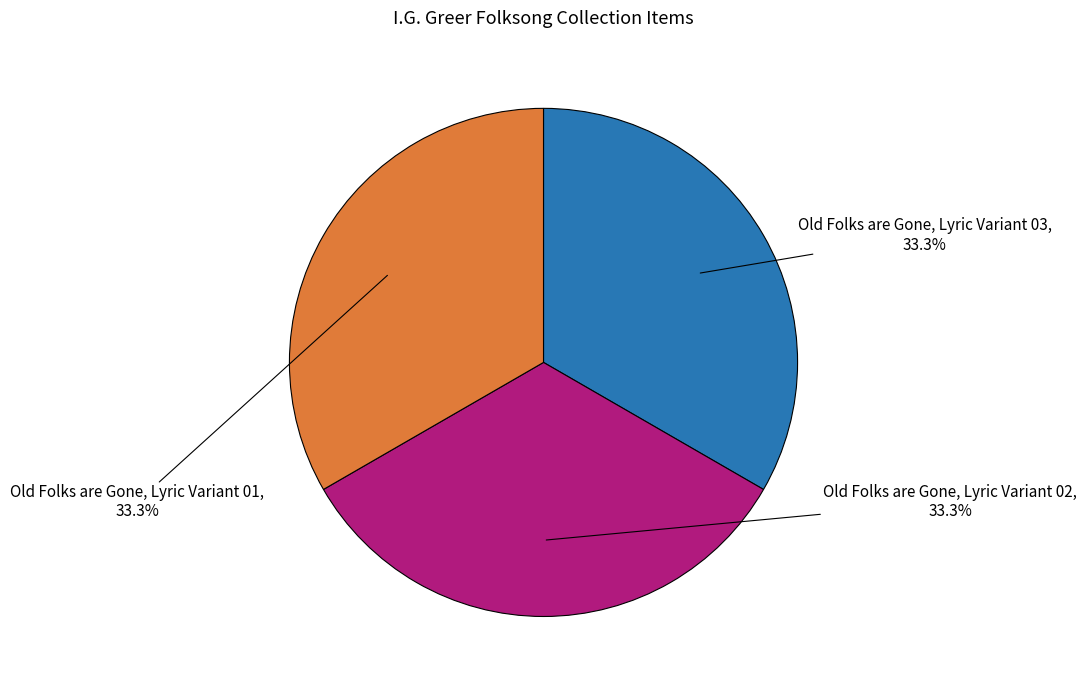

Count the number of slices in the pie.

3